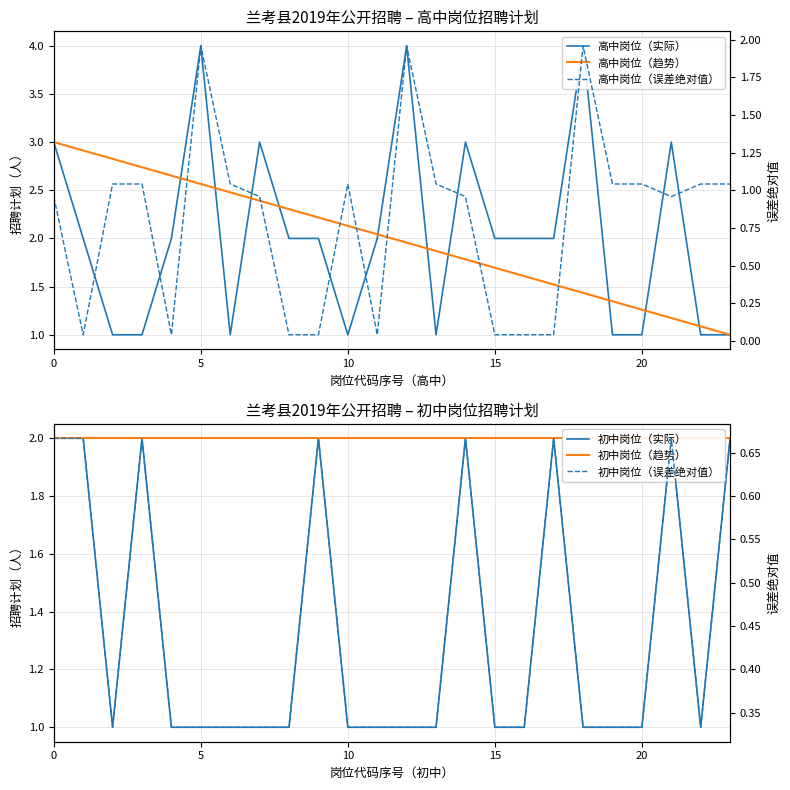

At which label is 初中岗位（实际） closest to 1?

10